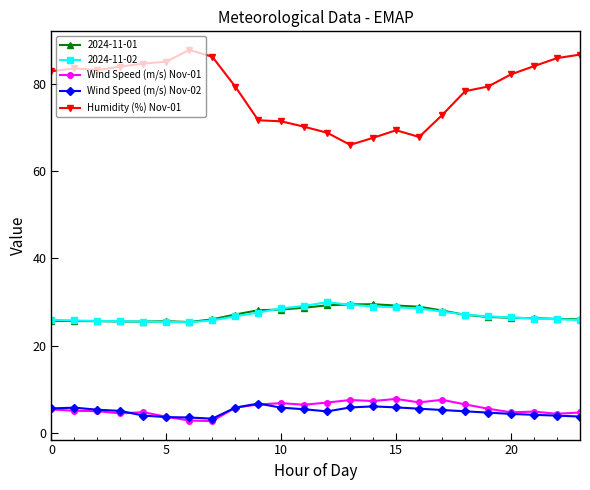

True or false: Wind Speed (m/s) Nov-02 has more than 0 points higher than both neighbors.

True